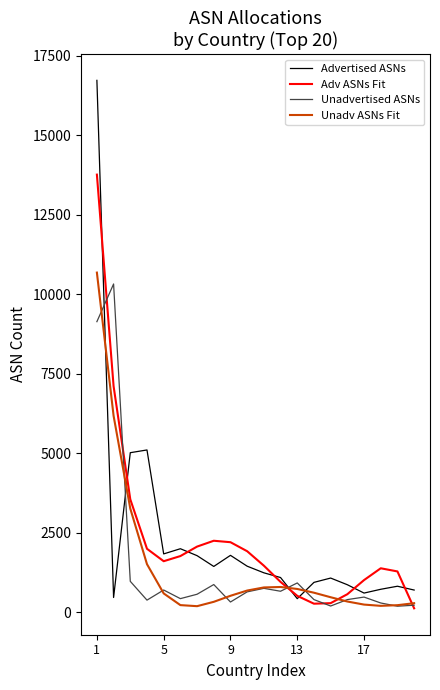

How many values in the Unadv ASNs Fit series are below 598?

10